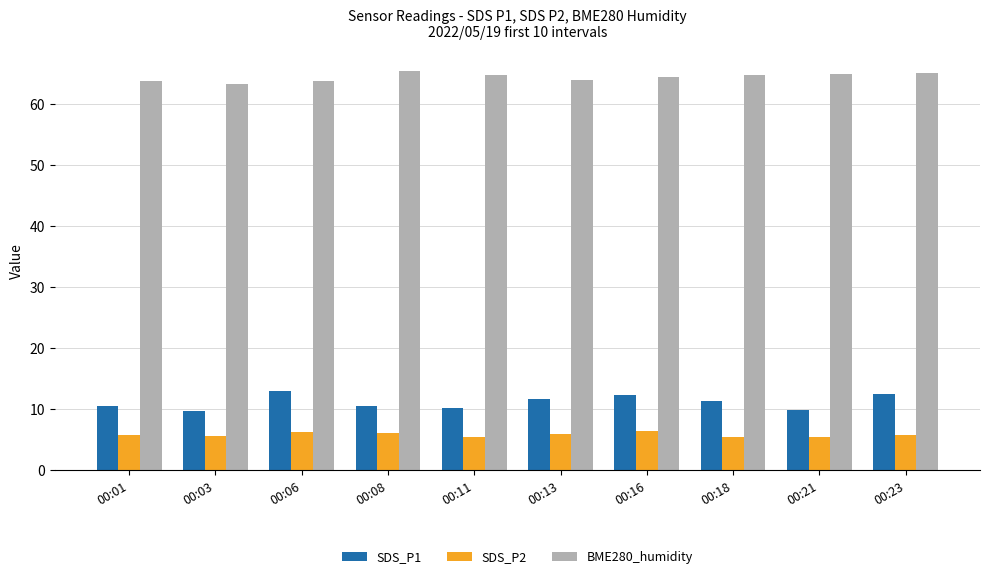

At how many categories does at least one series exceed 15?

10